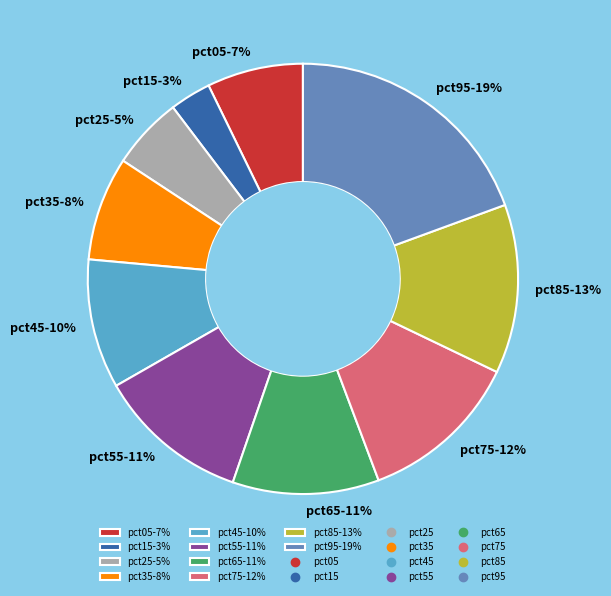

Does pct65 account for over 50% of the chart?

No